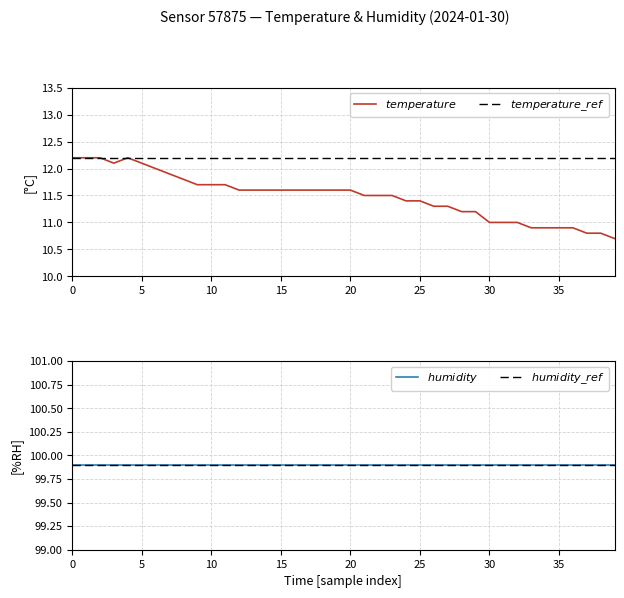

Which series has the widest spread of values?

$temperature$